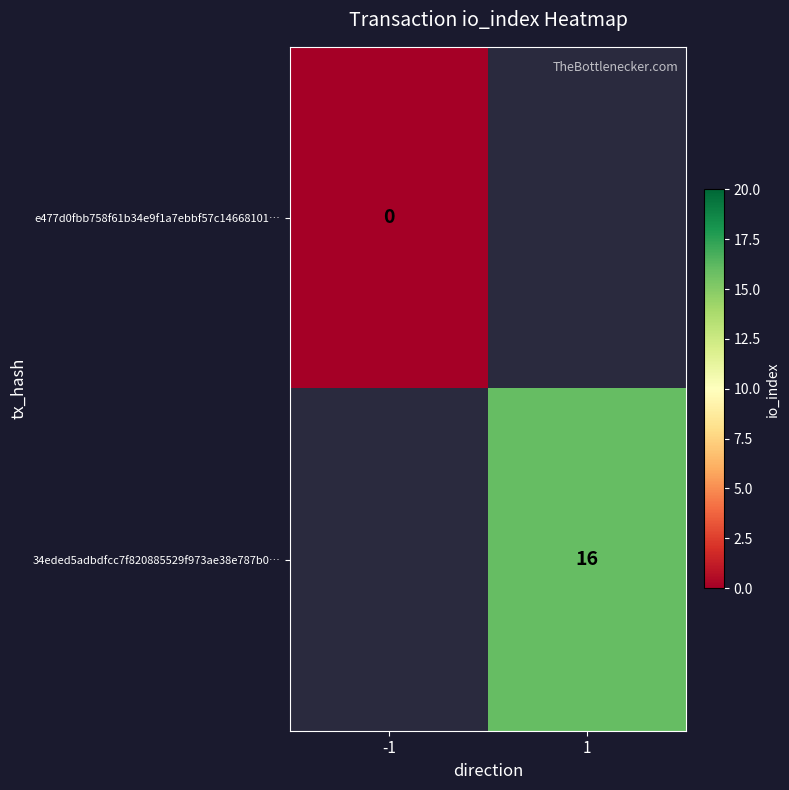

Is it true that 34eded5adbdfcc7f820885529f973ae38e787b0… equals 28 at 1?

False